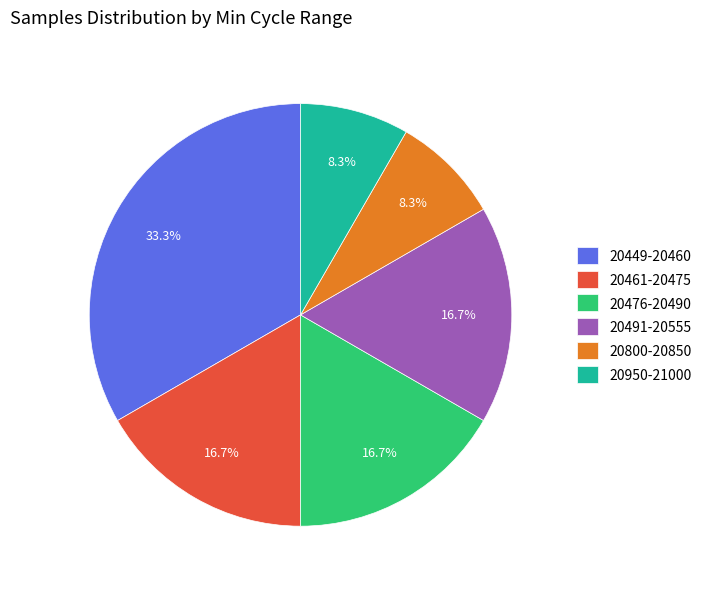

Count the number of slices in the pie.

6